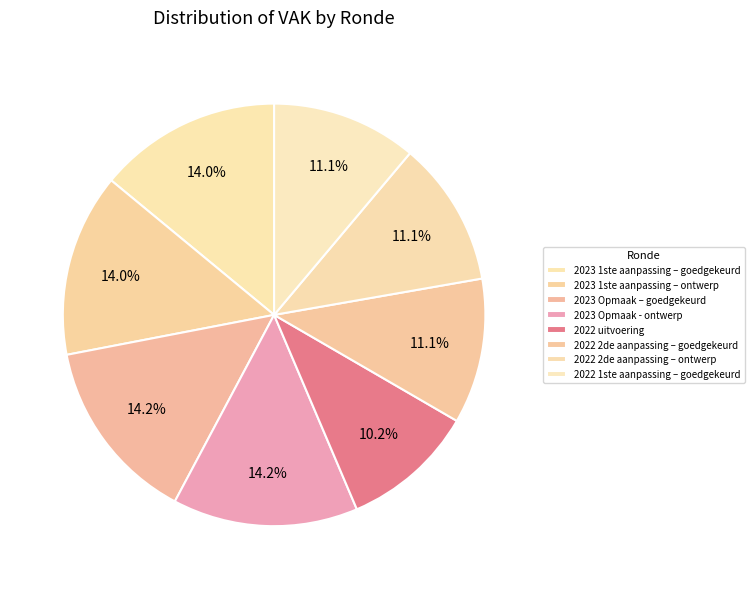

How many segments does this pie chart have?

8